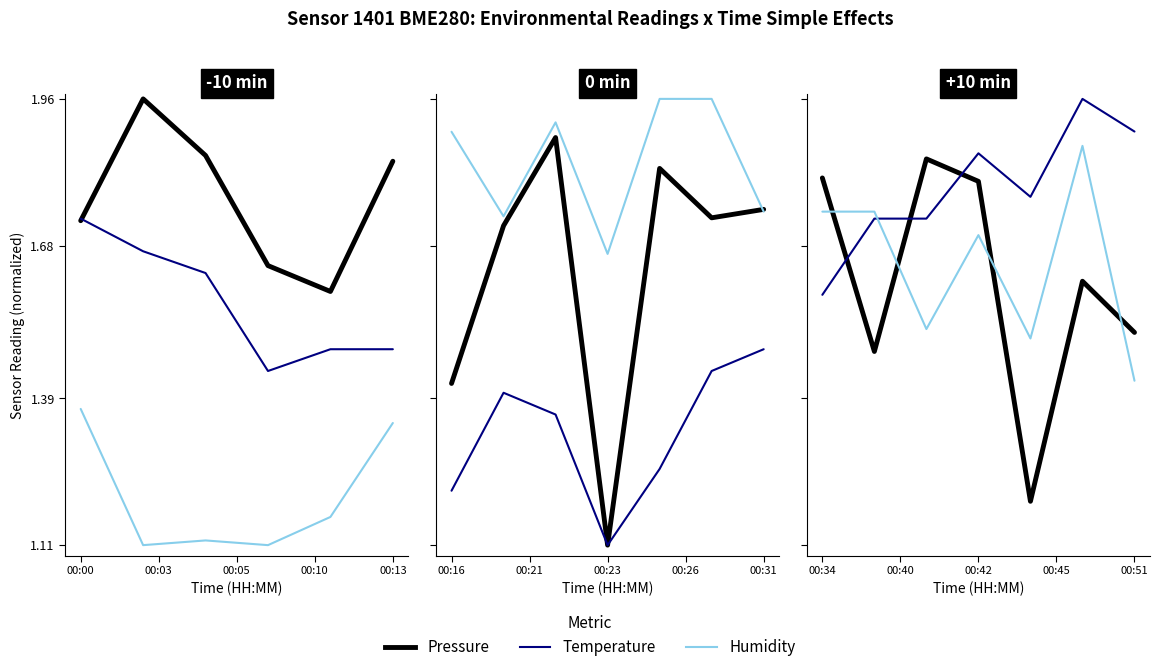

After their last crossing, which series has the higher values: Humidity or Temperature?

Temperature